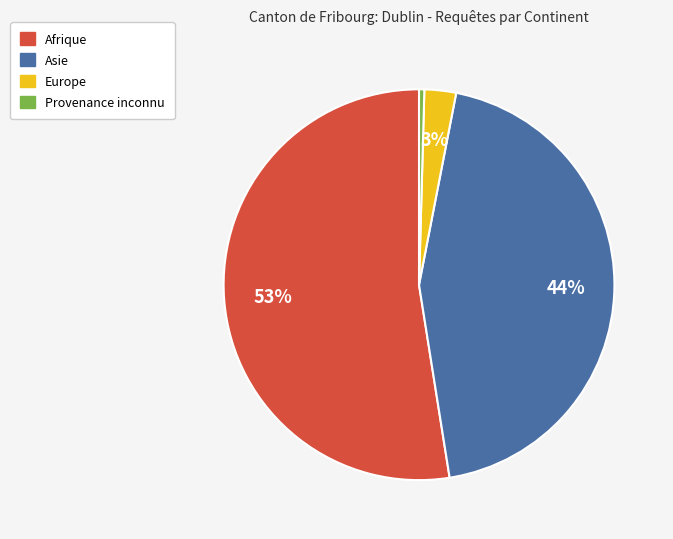

Is there a majority slice in this chart?

Yes